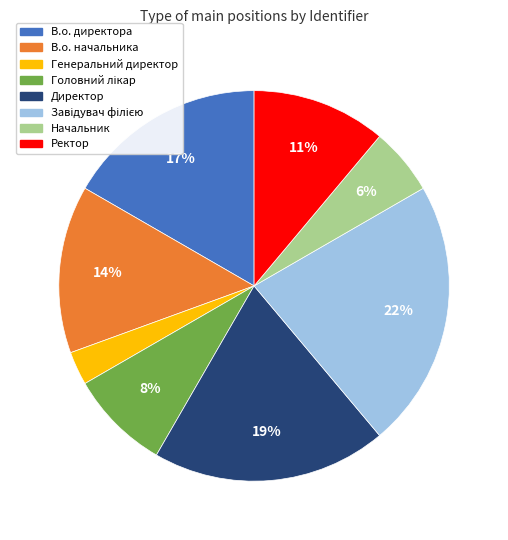

Which slice is the smallest?

Генеральний директор